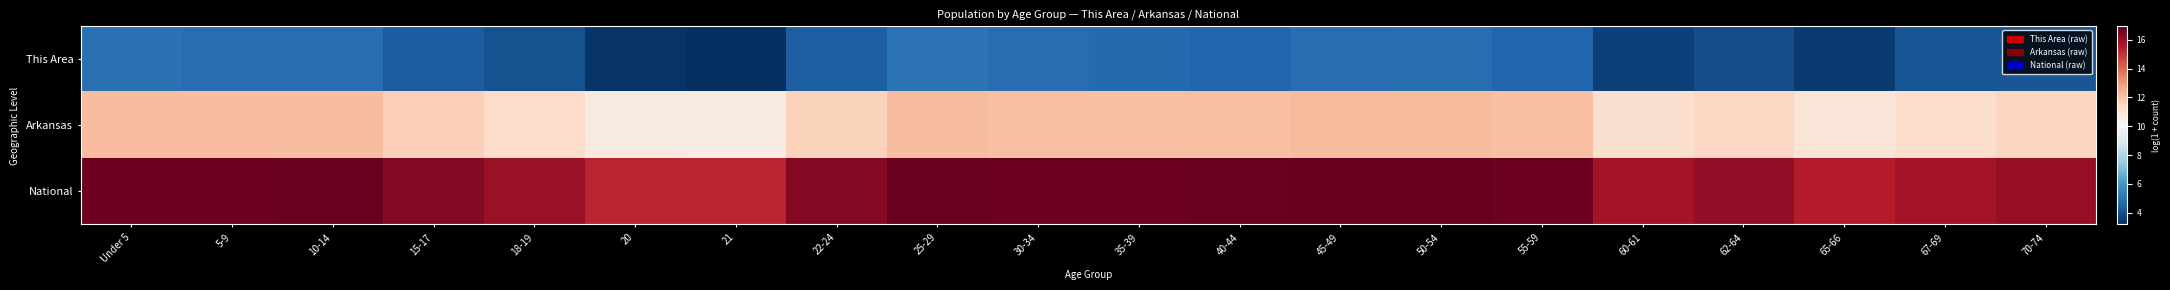

Which series has the largest range (max minus min)?

This Area